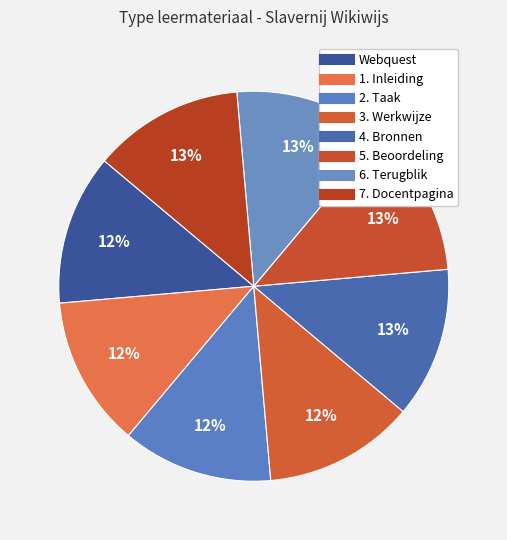

Which category has the smallest portion of the pie?

Webquest